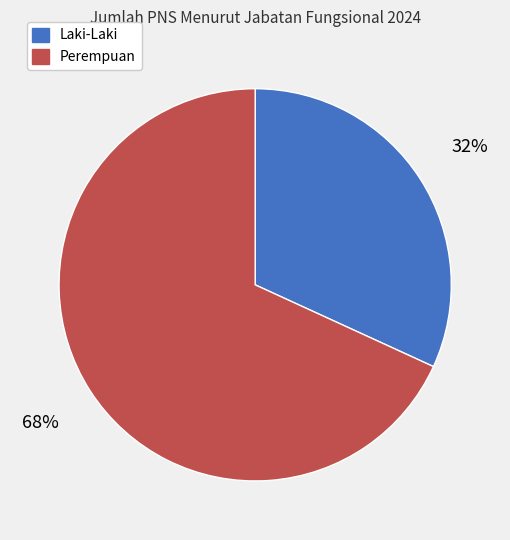

To the nearest percent, what is the combined percentage of Perempuan and Laki-Laki?

100%